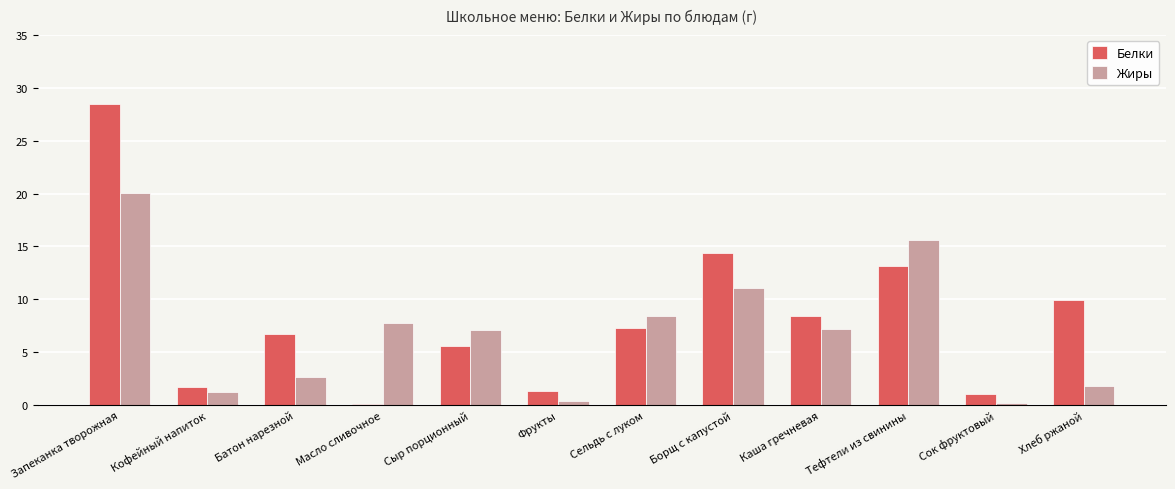

Between Фрукты and Борщ с капустой, which series saw the biggest shift?

Белки